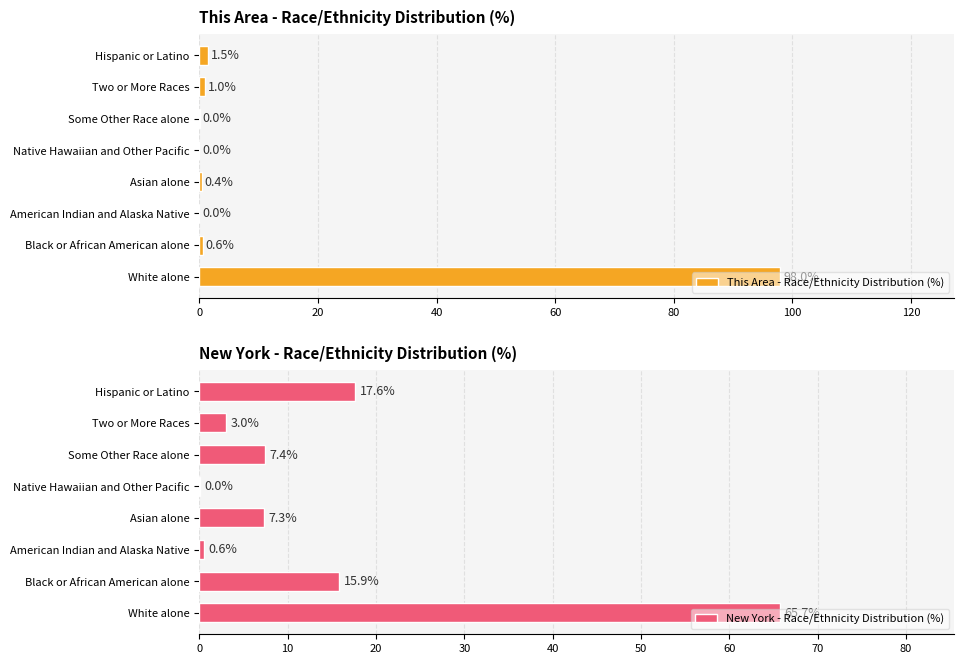

Is it true that New York - Race/Ethnicity Distribution (%) equals 16.6 at 0?

False